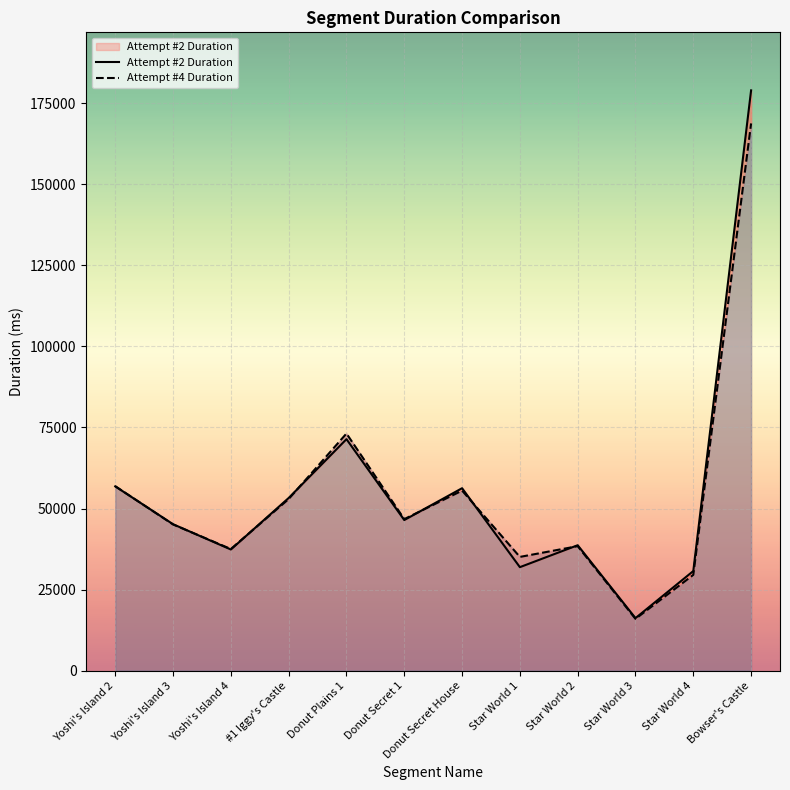

The value of Attempt #2 Duration at Donut Secret 1 is 68814. True or false?

False